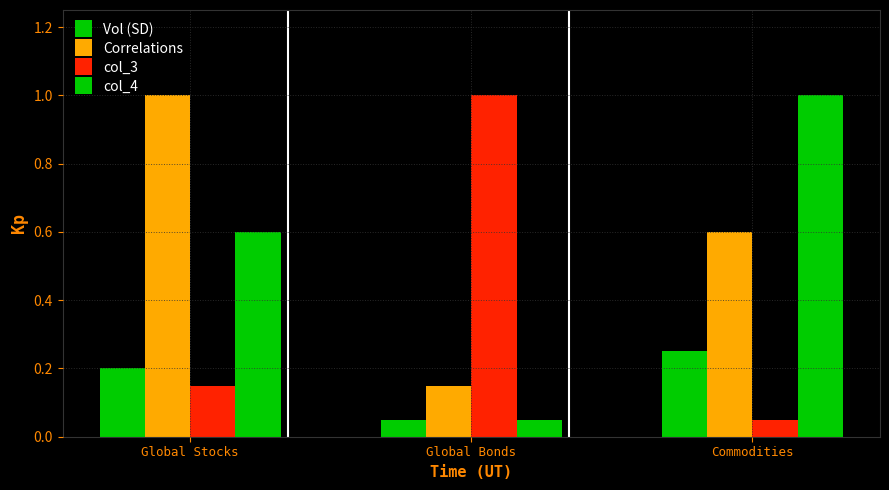

What is the value of the Correlations bar at the 1st from the left?

1.0